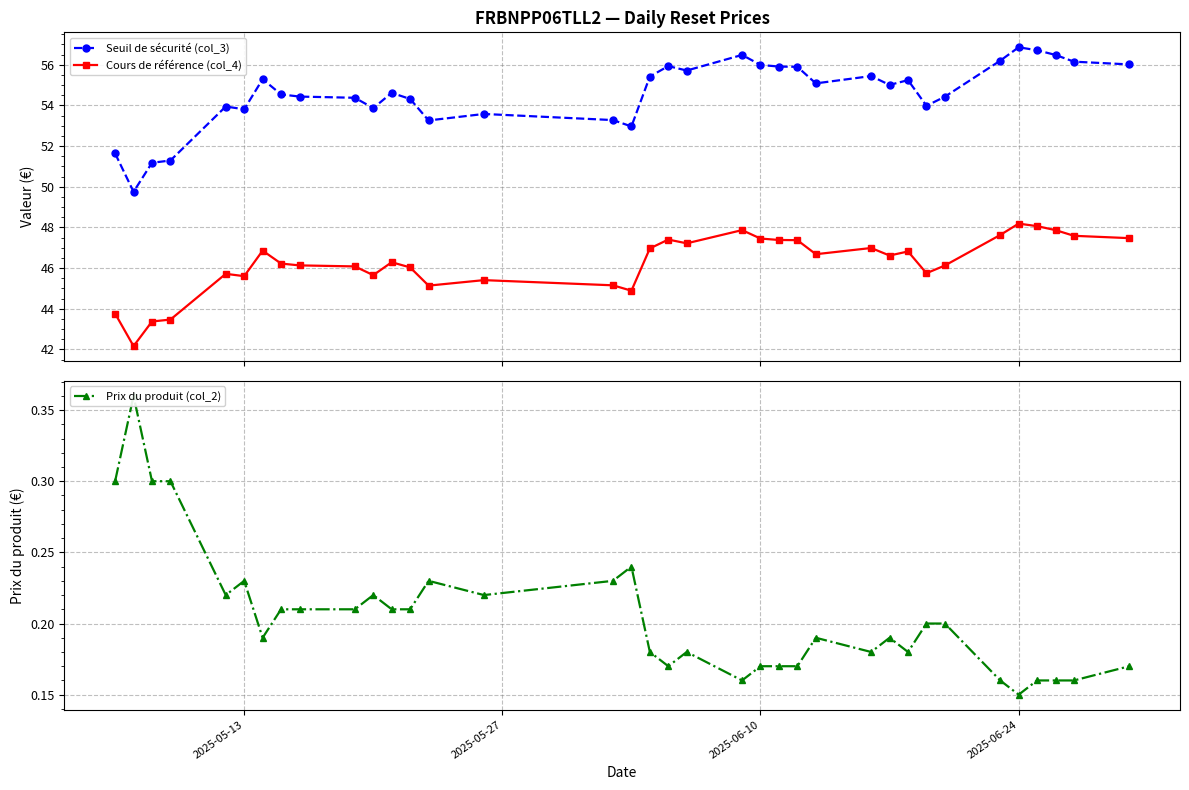

What is the value of the Seuil de sécurité (col_3) point at the 6th from the left?

53.8